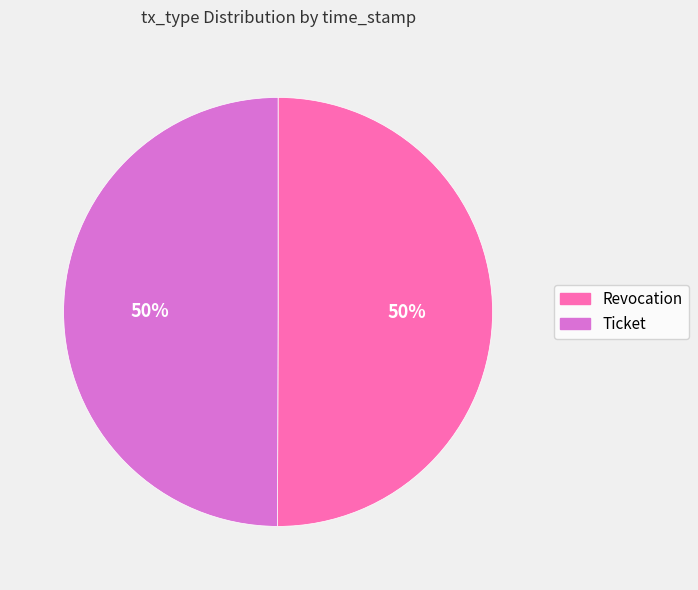

Combined, do Revocation and Ticket account for over 50%?

Yes